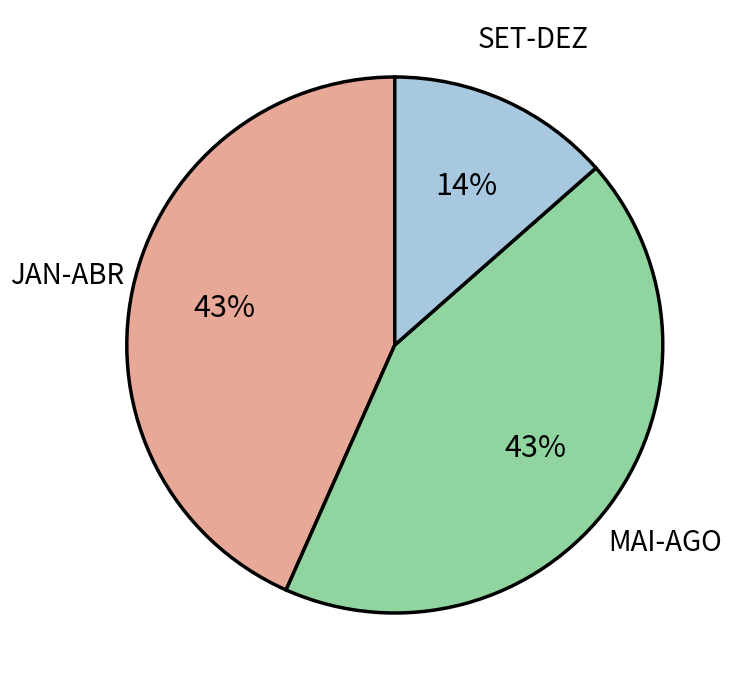

To the nearest percent, what is the average slice percentage?

33%